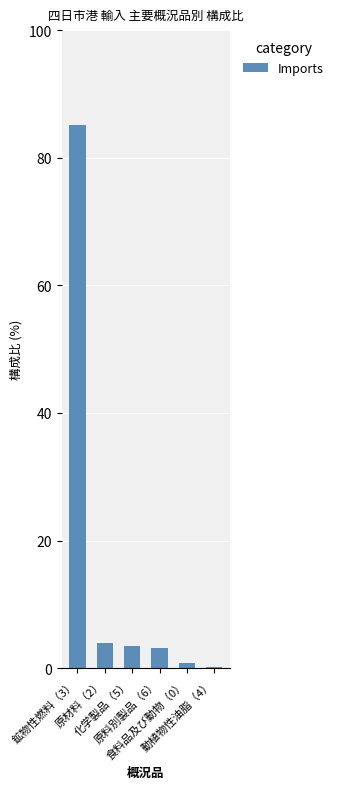

Is it true that the value at 鉱物性燃料（3） is 85.1?

True